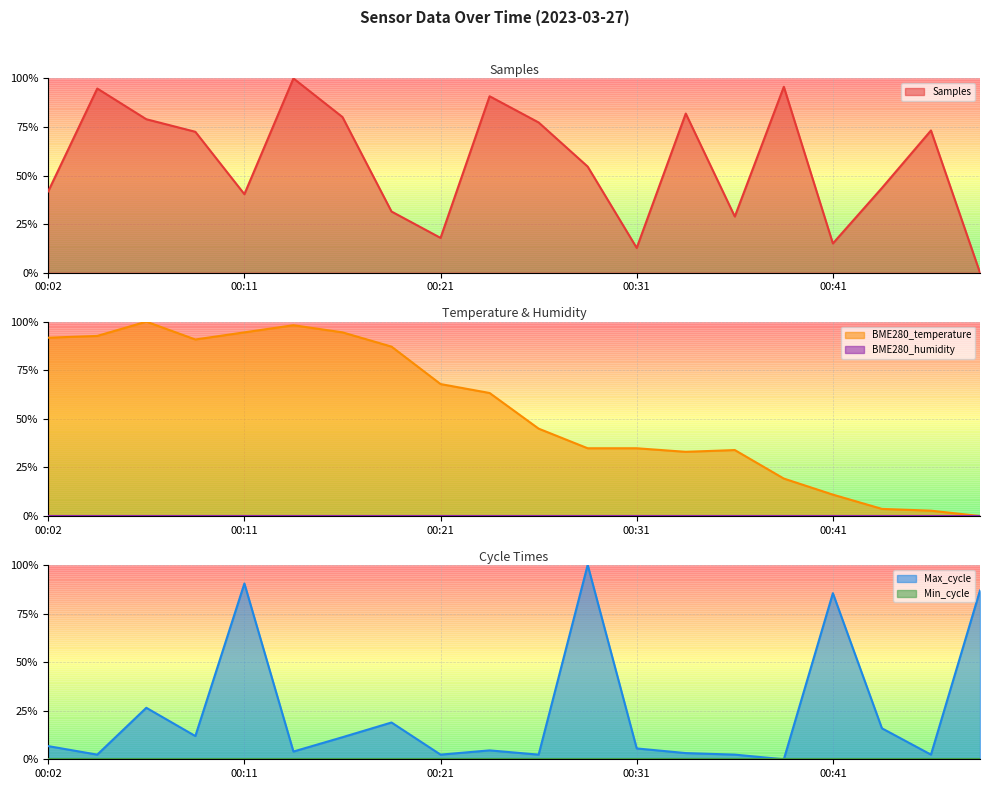

Where is the first local maximum for Max_cycle?

00:07